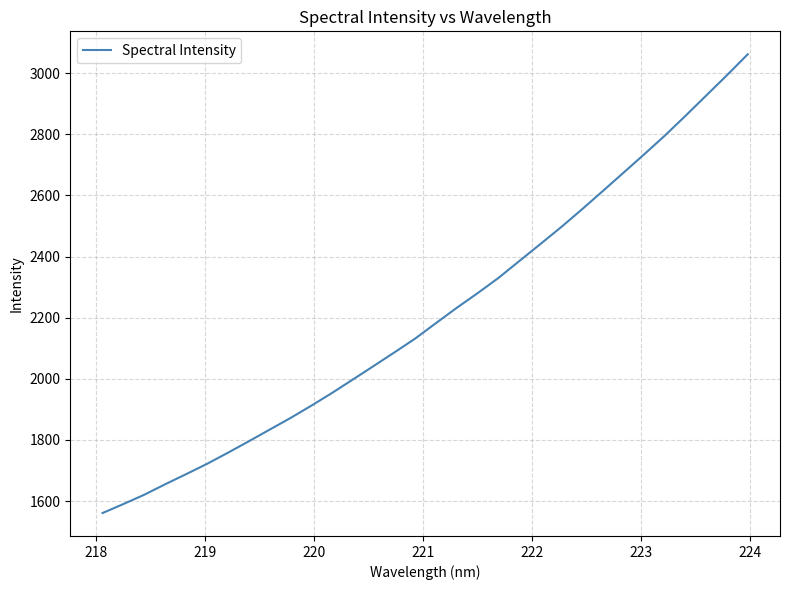

What is the average value?

2211.3